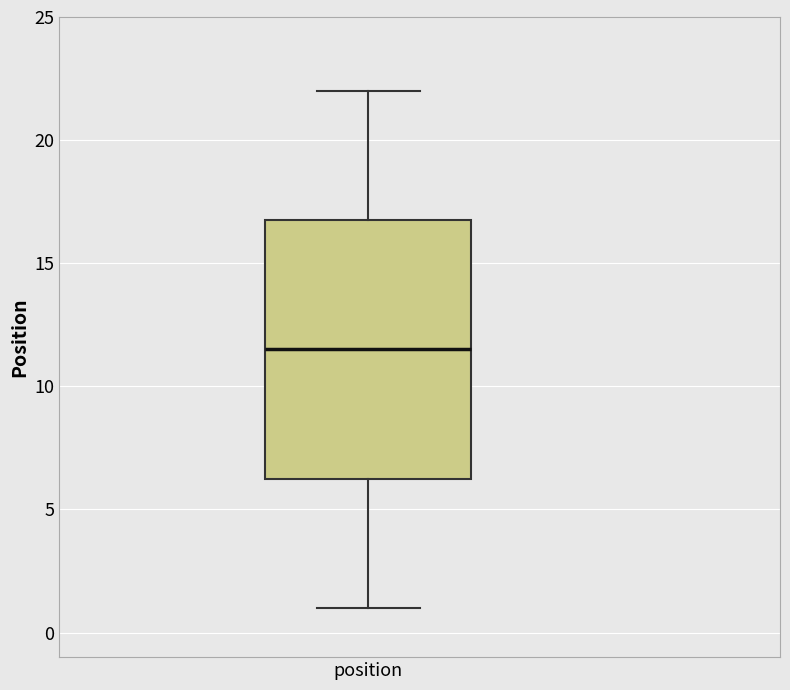

Where does the upper whisker of the box for position end on the y-axis? The values are not printed on the chart, so give them approximately, as read against the axis.

22.0